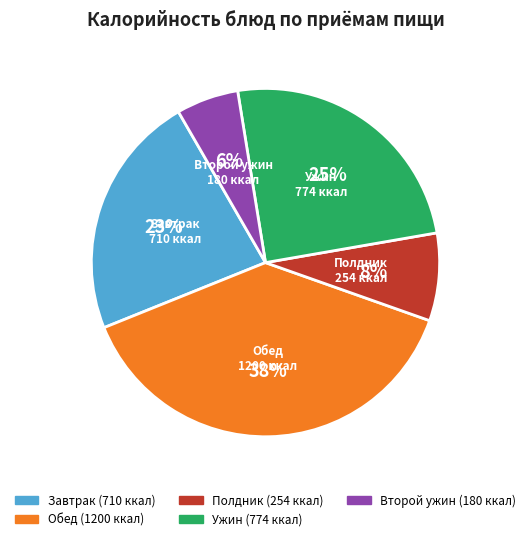

To the nearest percent, what is the average slice percentage?

20%